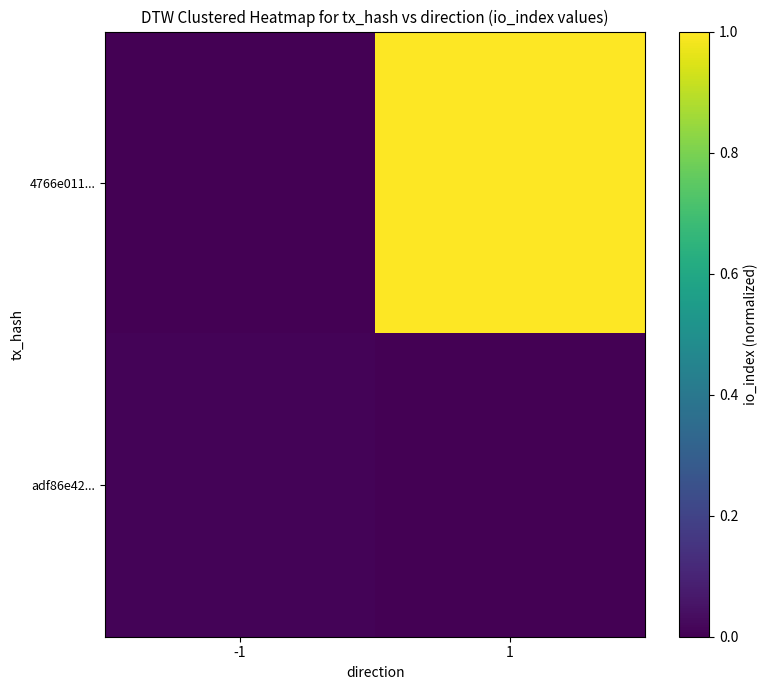

Reading right to left, extract all data points from this chart.

4766e011...: 1=1.0	-1=0.0
adf86e42...: 1=0.0	-1=0.0